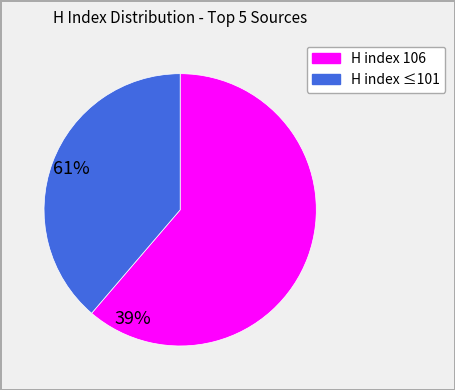

Does any single category account for the majority?

Yes